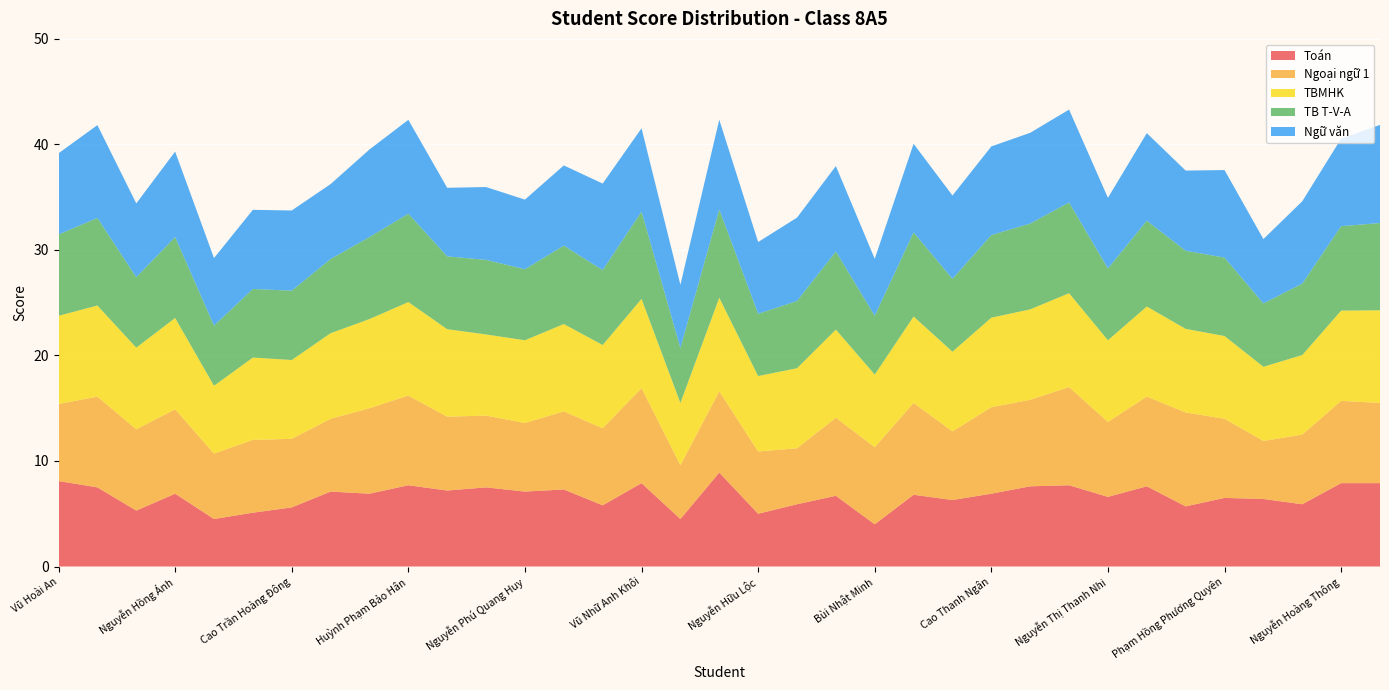

Reading left to right, what are all the values shown in this chart?

Toán: 8.1	7.5	5.3	6.9	4.5	5.1	5.6	7.1	6.9	7.7	7.2	7.5	7.1	7.3	5.8	7.9	4.5	8.9	5.0	5.9	6.7	4.0	6.8	6.3	6.9	7.6	7.7	6.6	7.6	5.7	6.5	6.4	5.9	7.9	7.9
Ngoại ngữ 1: 7.3	8.6	7.7	8.0	6.2	6.9	6.5	6.9	8.1	8.5	7.0	6.8	6.5	7.4	7.3	9.0	5.1	7.7	5.9	5.3	7.4	7.3	8.7	6.5	8.2	8.2	9.3	7.1	8.5	8.9	7.5	5.5	6.6	7.8	7.6
TBMHK: 8.4	8.6	7.7	8.7	6.4	7.8	7.5	8.1	8.4	8.9	8.3	7.7	7.8	8.3	7.9	8.5	5.9	8.9	7.2	7.6	8.3	6.9	8.2	7.6	8.5	8.6	8.9	7.7	8.5	7.9	7.8	7.0	7.5	8.6	8.8
TB T-V-A: 7.7	8.3	6.7	7.7	5.7	6.5	6.6	7.0	7.8	8.4	6.9	7.1	6.7	7.4	7.1	8.3	5.2	8.4	5.9	6.4	7.4	5.6	8.0	6.9	7.8	8.1	8.6	6.8	8.1	7.4	7.4	6.0	6.8	8.0	8.3
Ngữ văn: 7.7	8.8	7.0	8.1	6.4	7.5	7.6	7.1	8.3	8.9	6.5	6.9	6.6	7.6	8.2	7.9	6.0	8.5	6.8	7.9	8.1	5.4	8.4	7.9	8.4	8.6	8.8	6.7	8.3	7.6	8.3	6.1	7.8	8.3	9.3